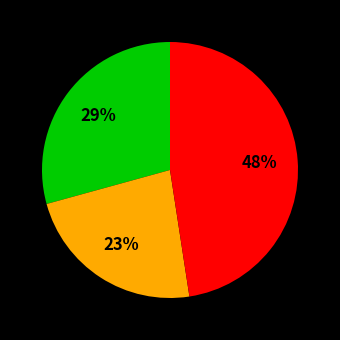

Is there a majority slice in this chart?

No